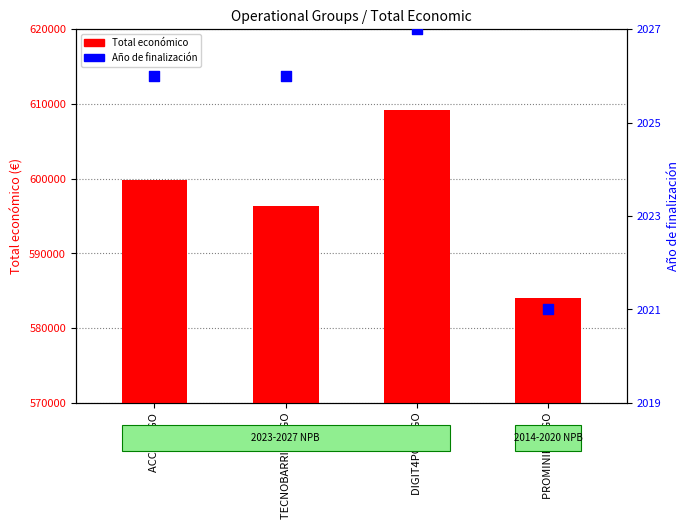

Which series has the largest Y range (max minus min)?

Total económico